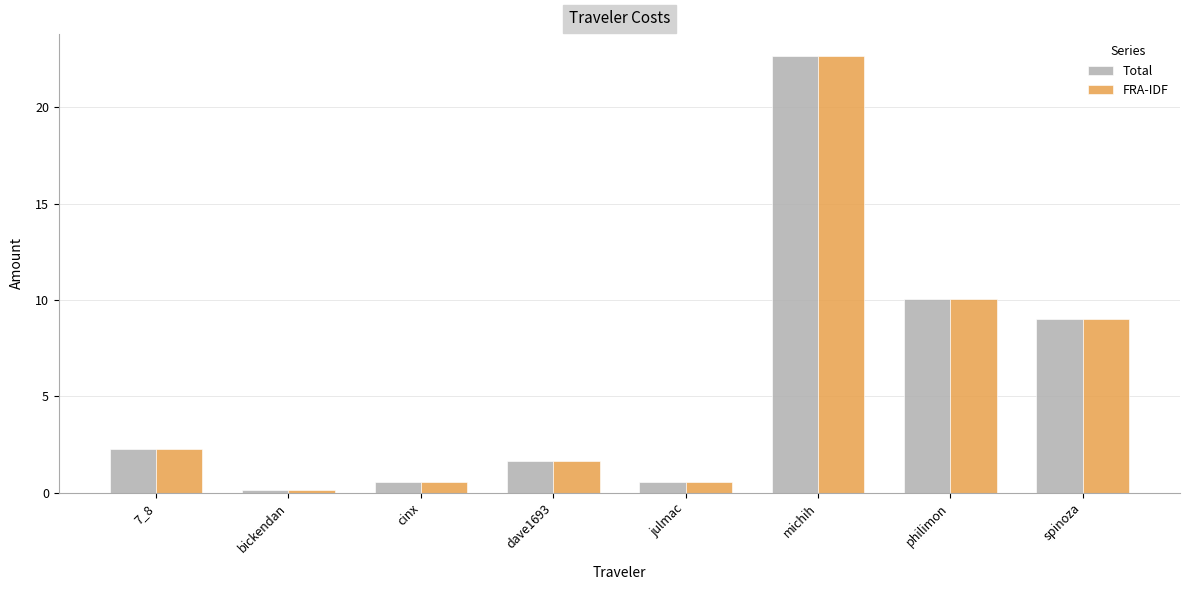

How many bars are there in total?

16